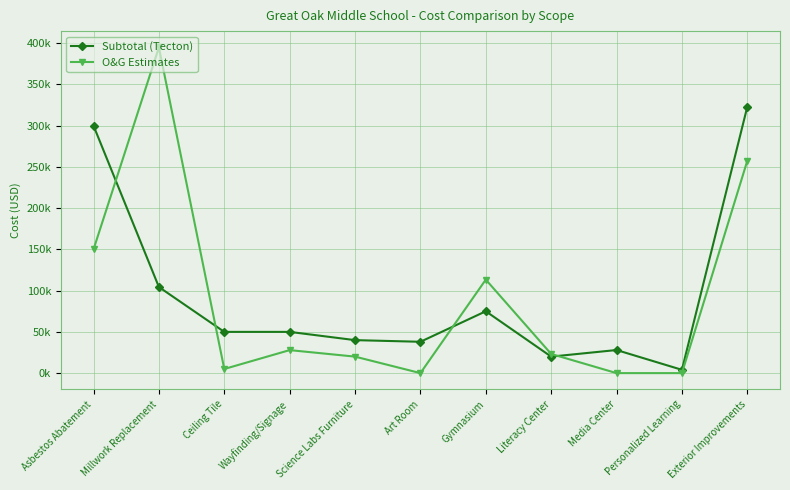

How many intersections are there between Subtotal (Tecton) and O&G Estimates?

4